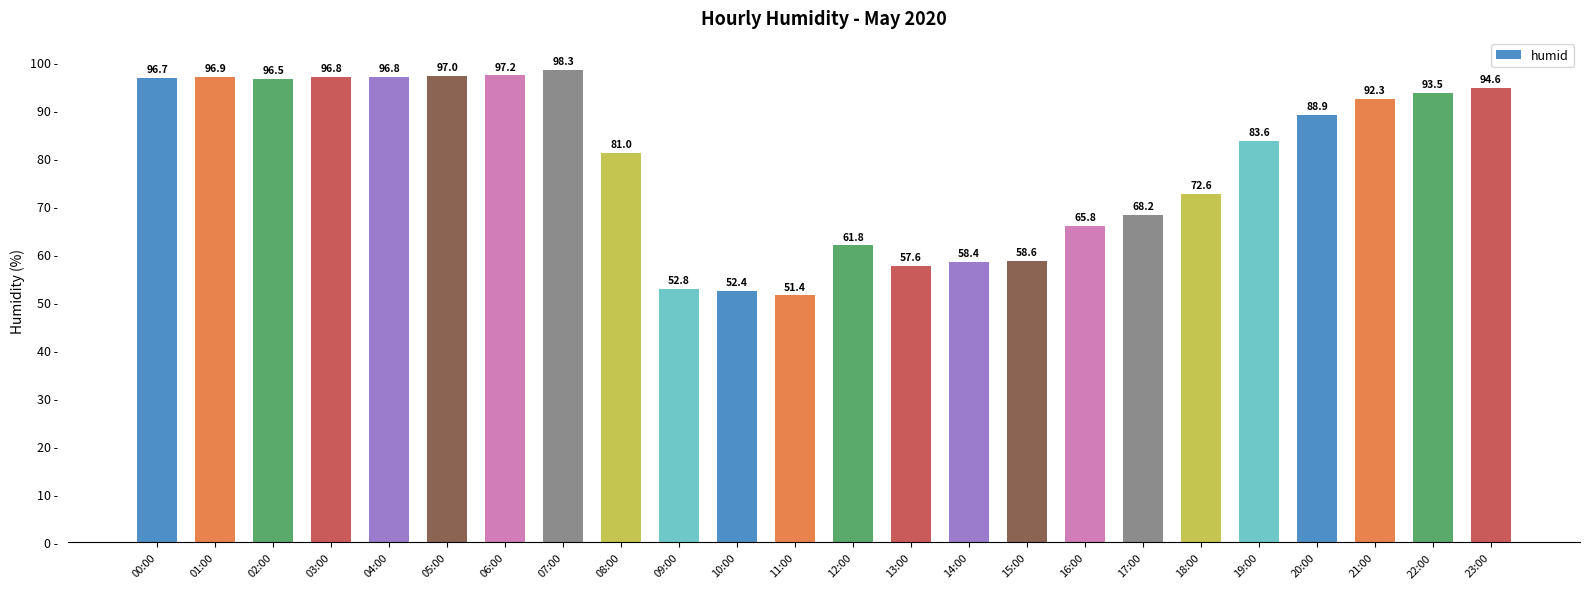

Where does the data first go above 88?

00:00